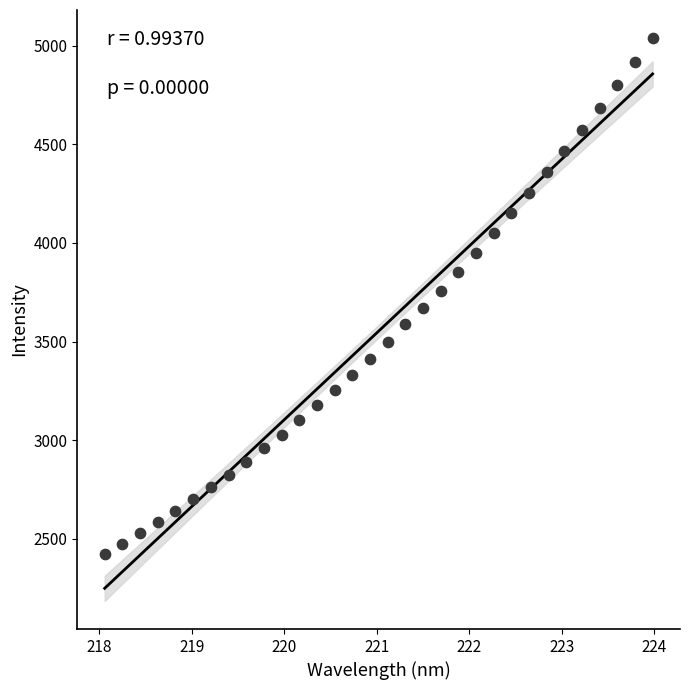

What is the range of X values (max minus min)?

5.9